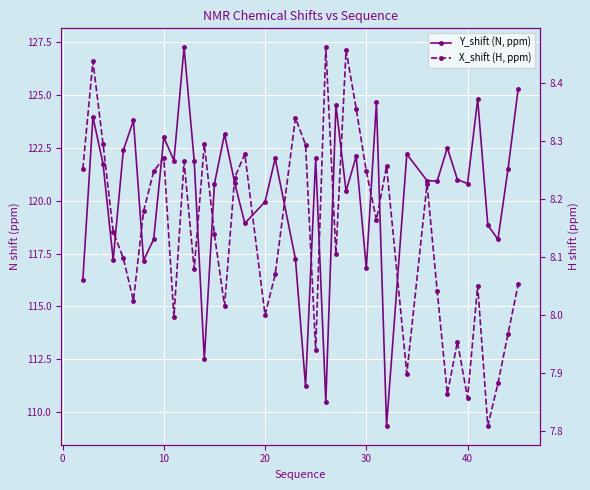

How many interior local peaks does the Y_shift (N, ppm) series have?

13